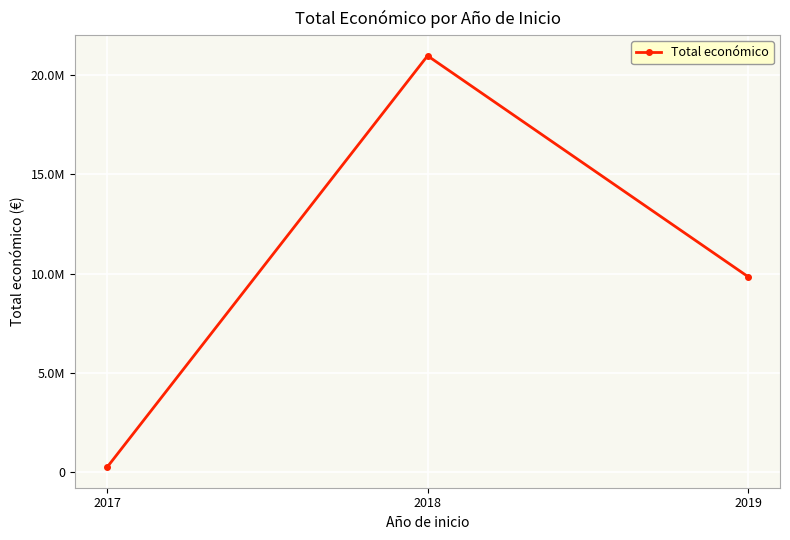

What is the approximate value at 2017, to the nearest 50?

243700